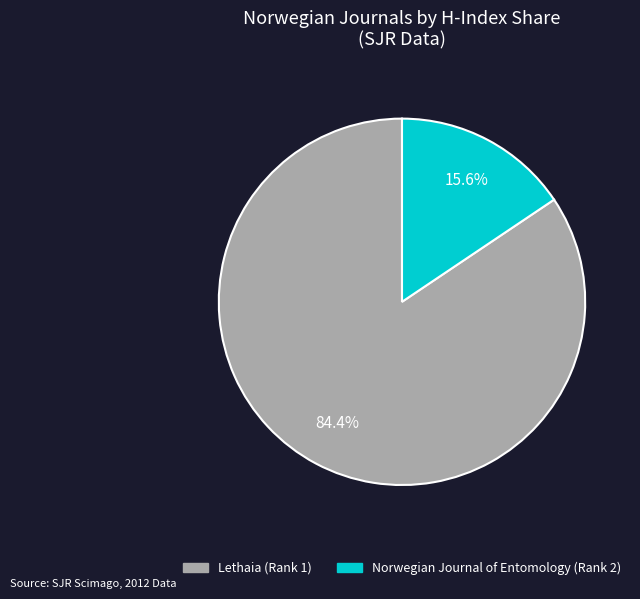

Is there a majority slice in this chart?

Yes